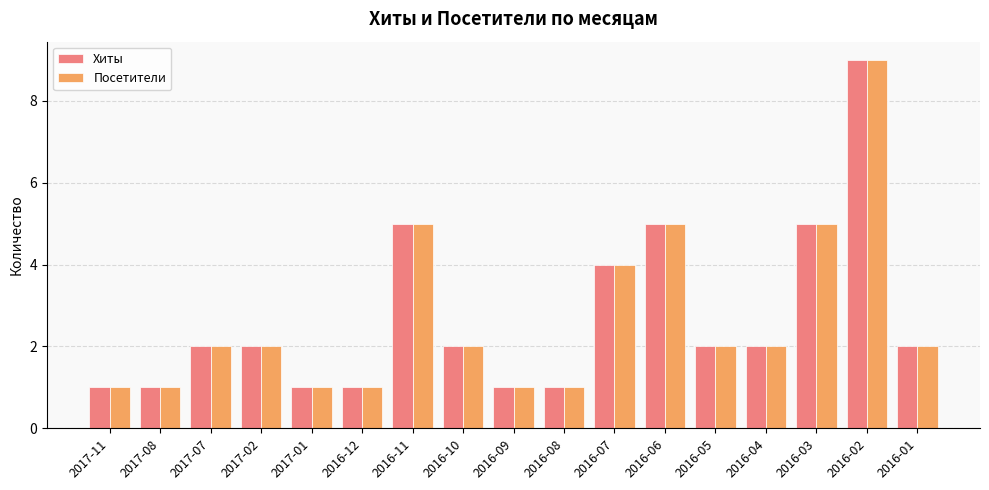

Reading left to right, list all the values displayed in this chart.

Хиты: 1	1	2	2	1	1	5	2	1	1	4	5	2	2	5	9	2
Посетители: 1	1	2	2	1	1	5	2	1	1	4	5	2	2	5	9	2